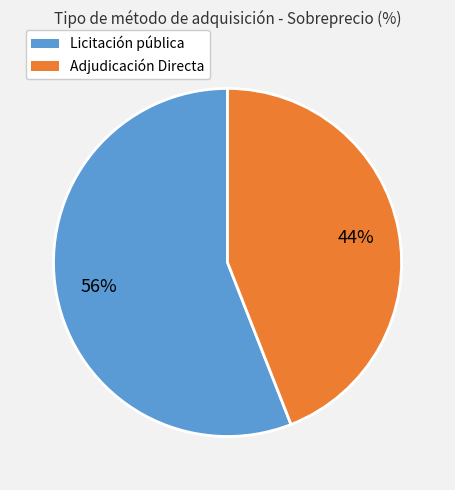

Do Adjudicación Directa and Licitación pública together represent more than half of the pie?

Yes